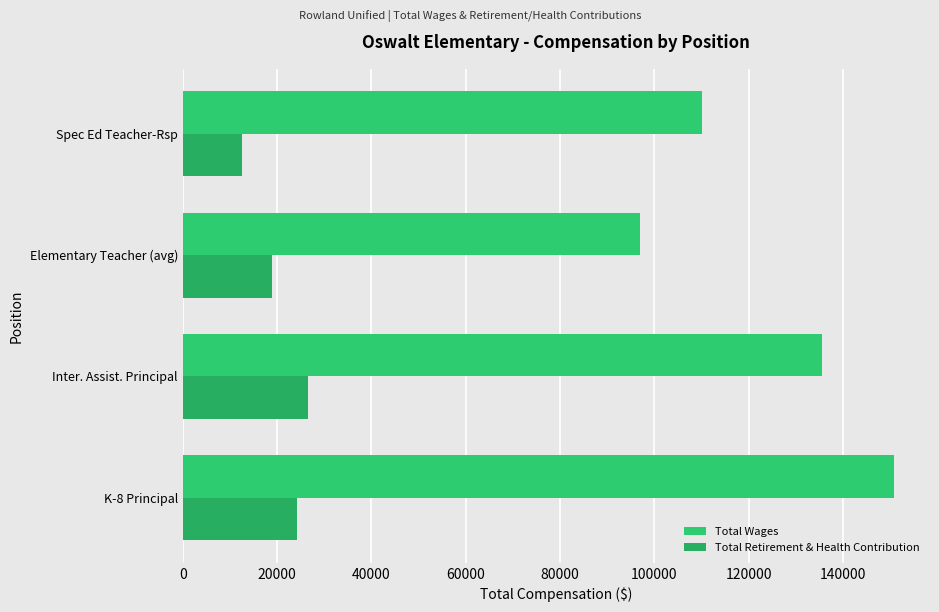

At how many categories does at least one series exceed 23103?

4